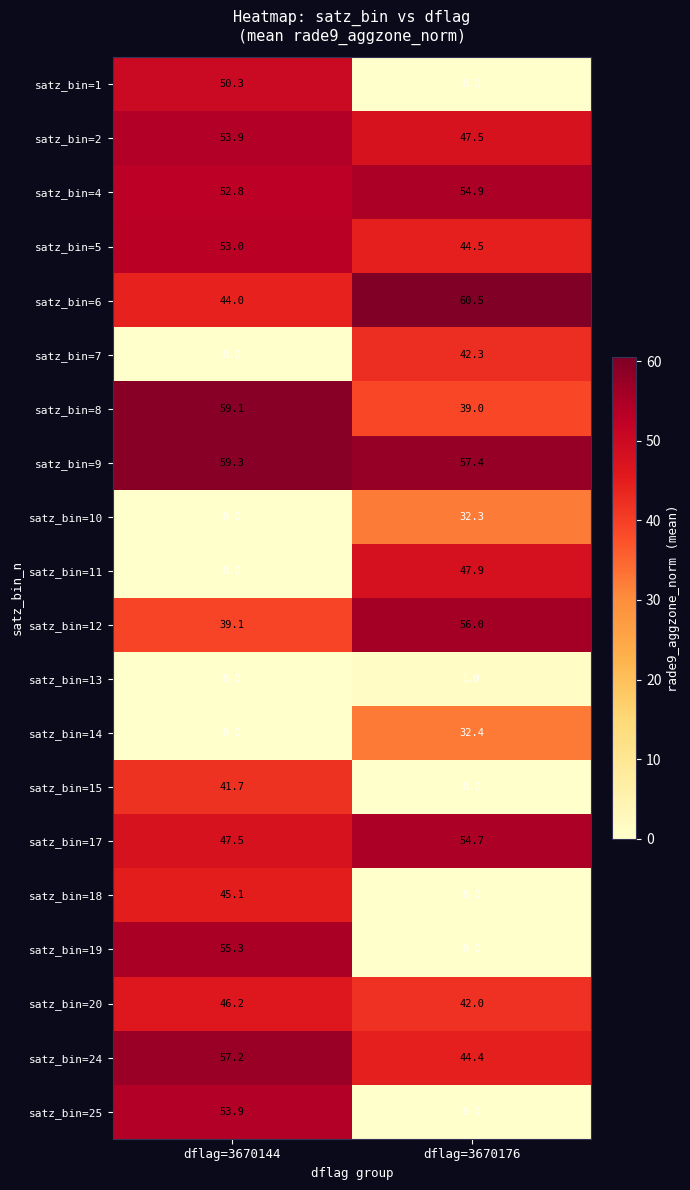

What is the difference between the highest and lowest values at dflag=3670144?

59.3